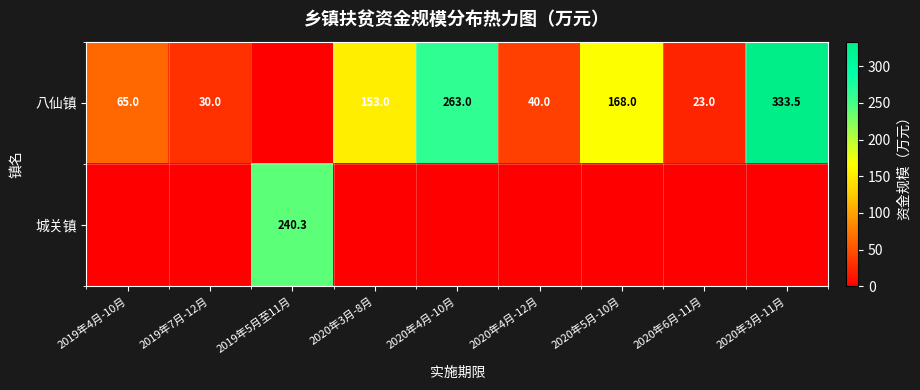

Rank the categories by 八仙镇 value from highest to lowest.

2020年3月-11月, 2020年4月-10月, 2020年5月-10月, 2020年3月-8月, 2019年4月-10月, 2020年4月-12月, 2019年7月-12月, 2020年6月-11月, 2019年5月至11月